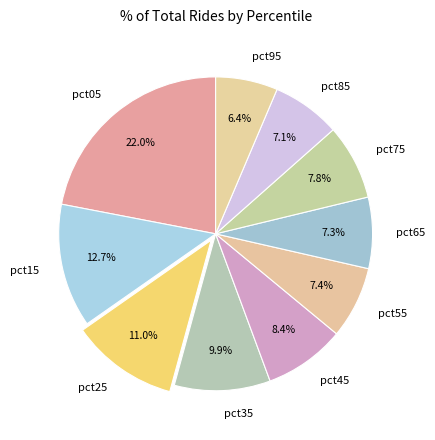

Between pct25 and pct85, which is larger?

pct25